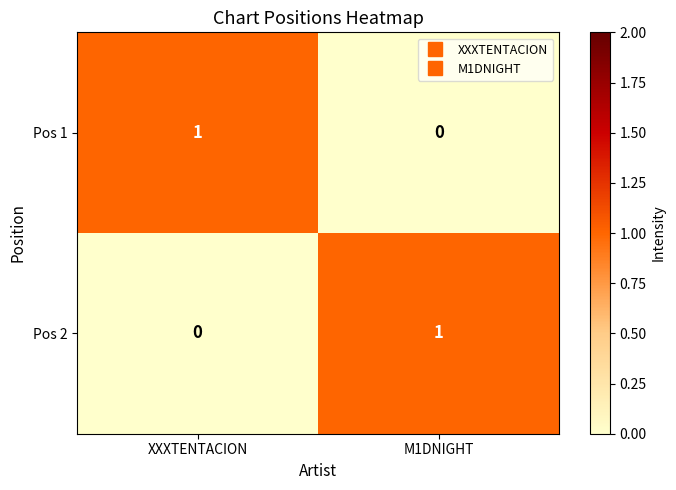

Rank the categories by Pos 2 value from lowest to highest.

XXXTENTACION, M1DNIGHT